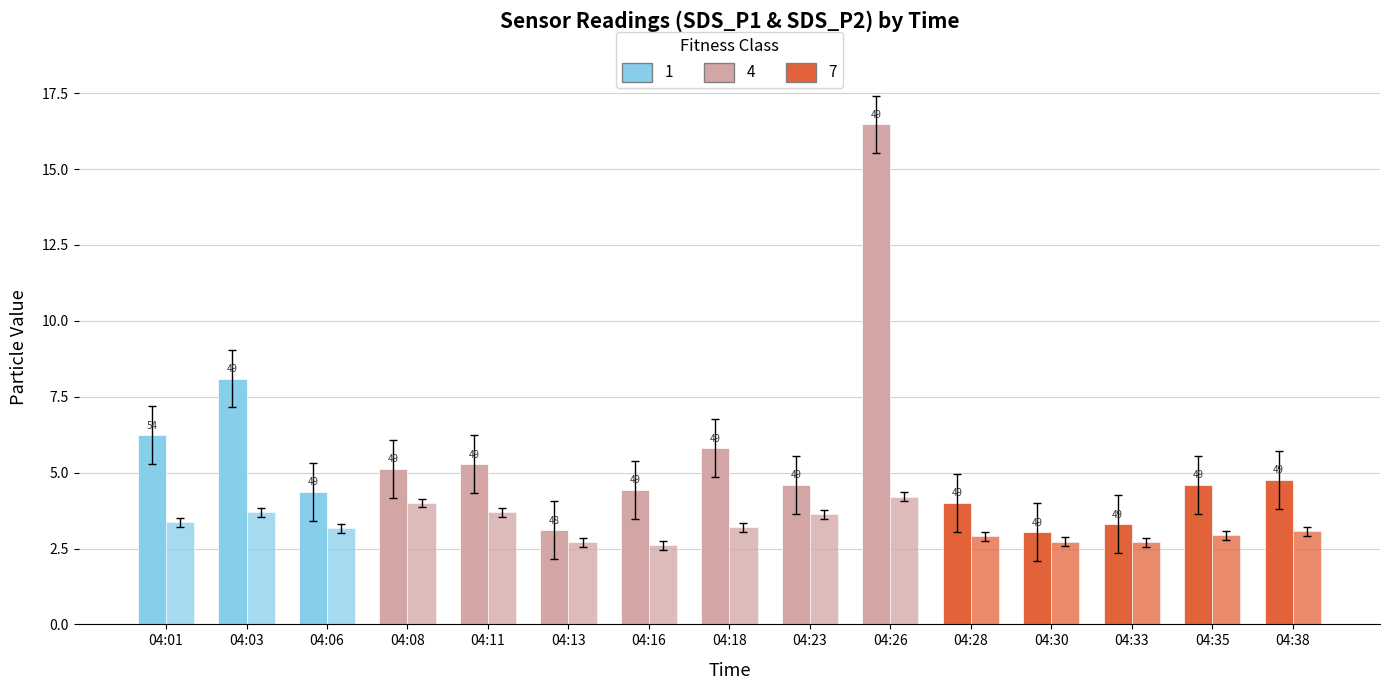

Which series has the largest total across all categories?

SDS_P1